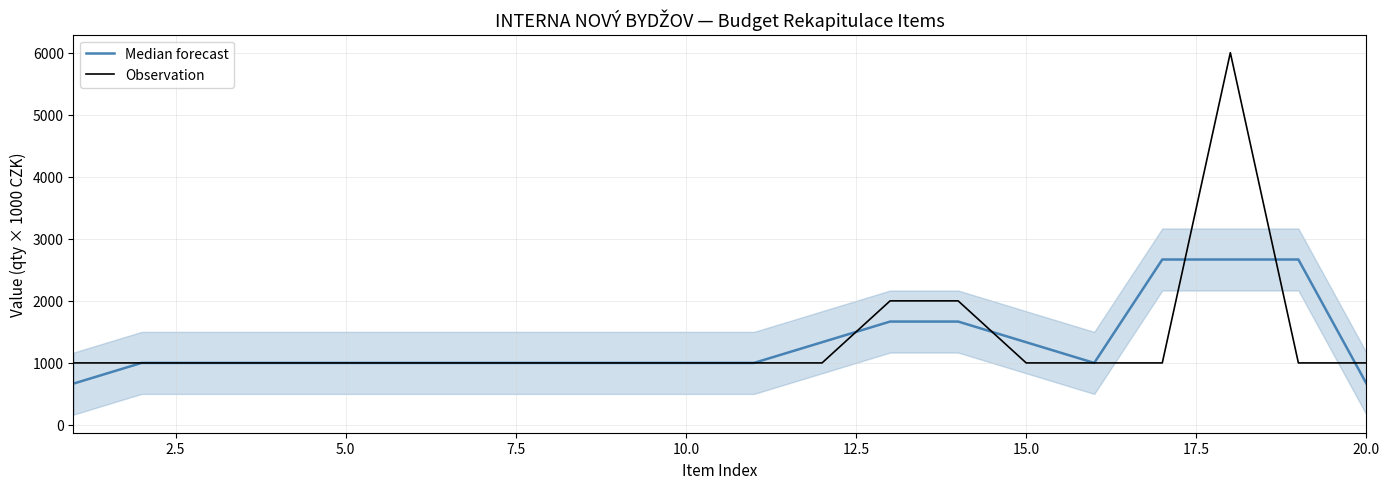

After their last crossing, which series has the higher values: Median forecast or Observation?

Observation